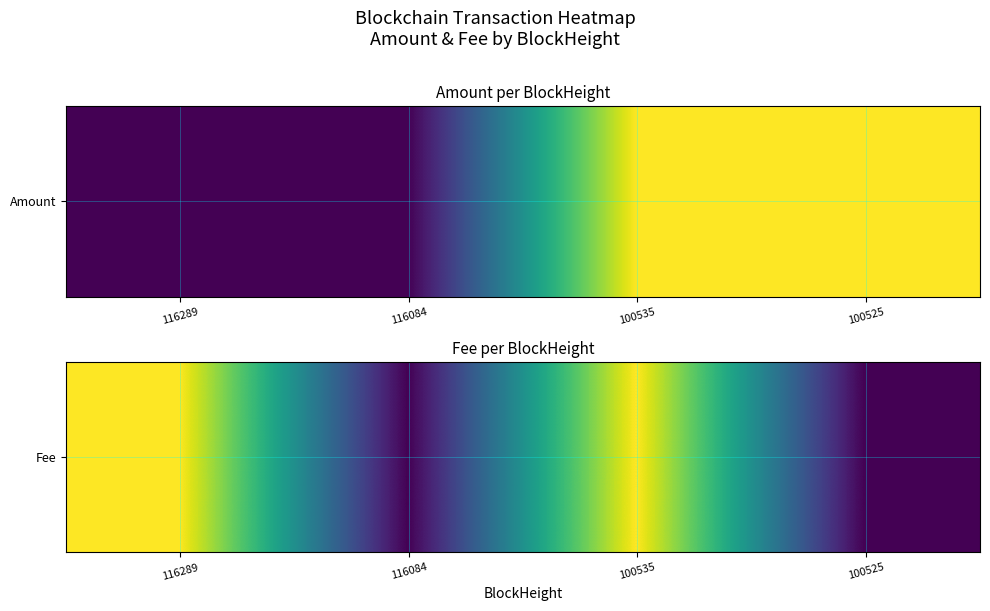

Rank the categories by value from highest to lowest.

116289, 100535, 116084, 100525